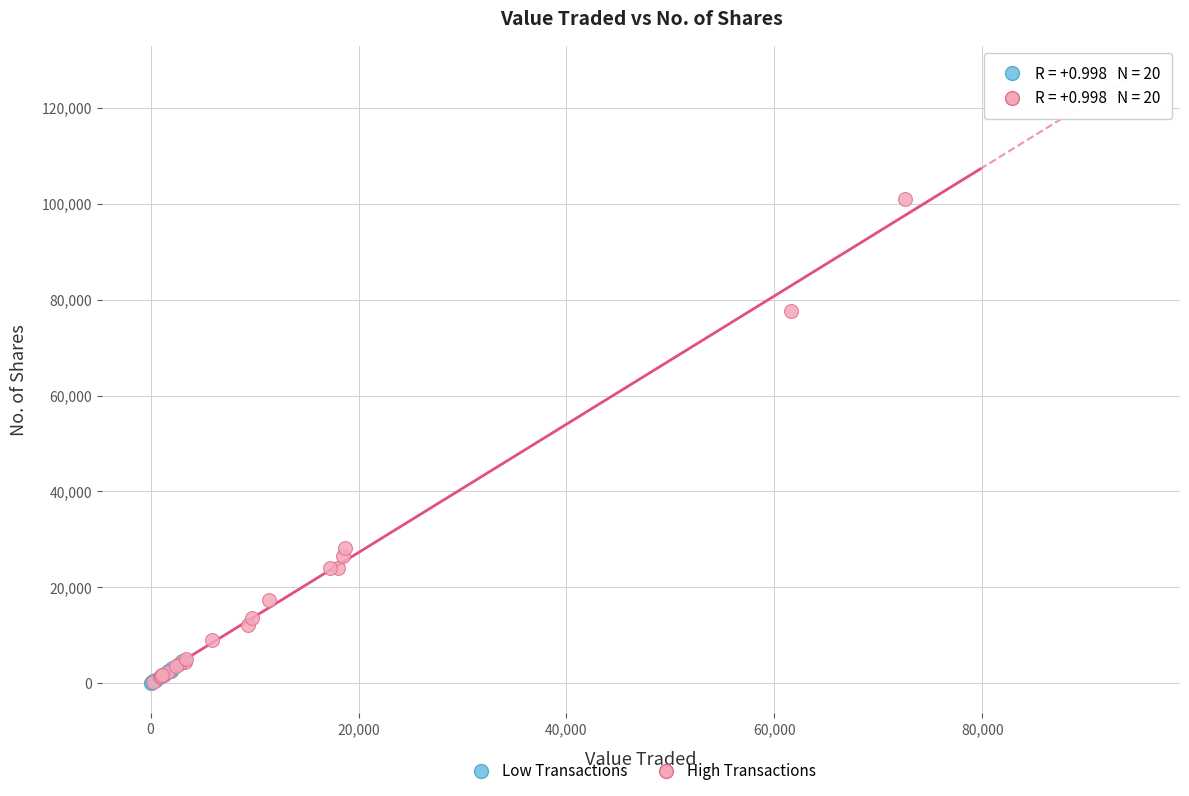

Which series reaches the maximum Y coordinate?

High Transactions